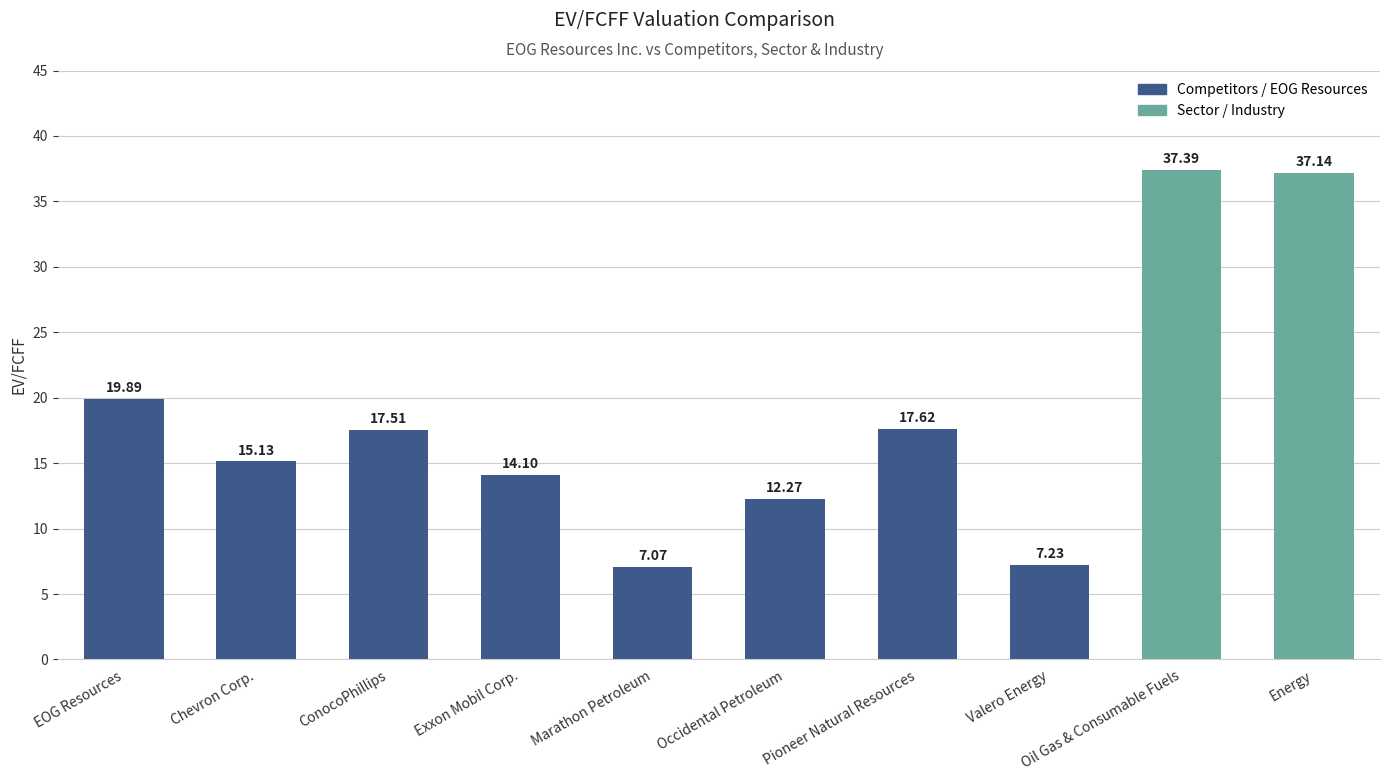

At which label does the data first exceed 17?

EOG Resources